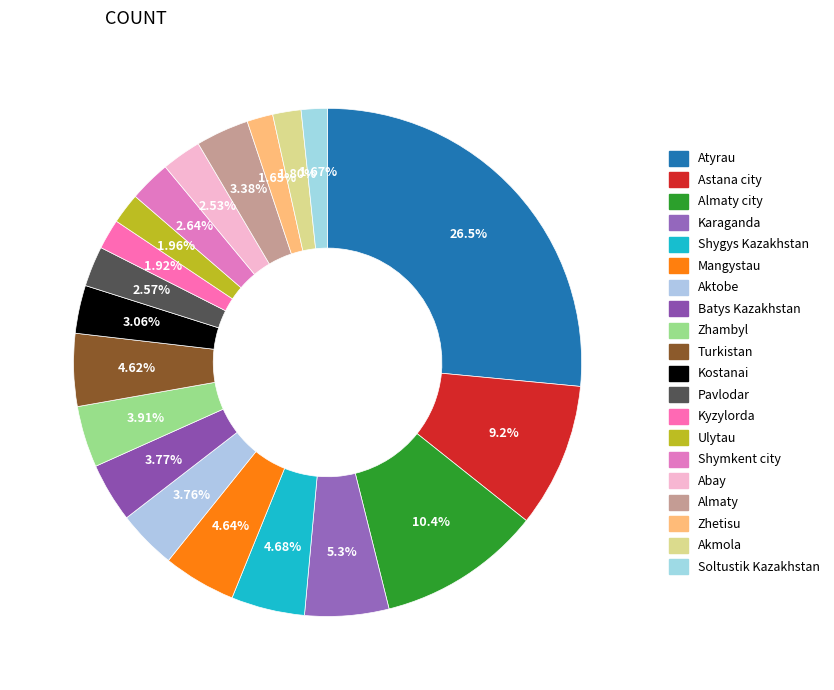

True or false: Aktobe accounts for 1% of the total.

False